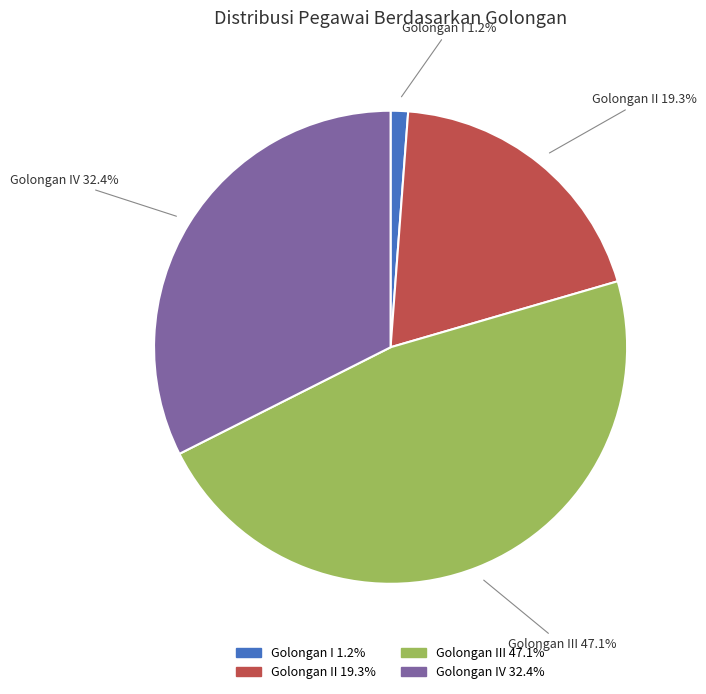

Is there any slice that represents more than half of the pie?

No